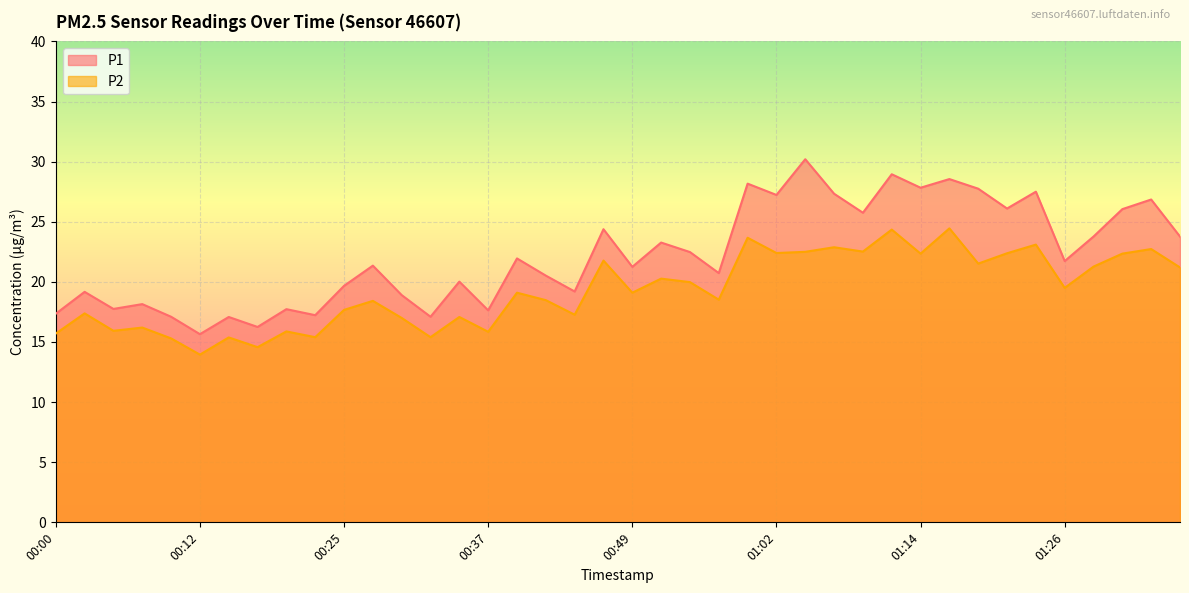

Which category has the highest value in the P2 series?

01:16